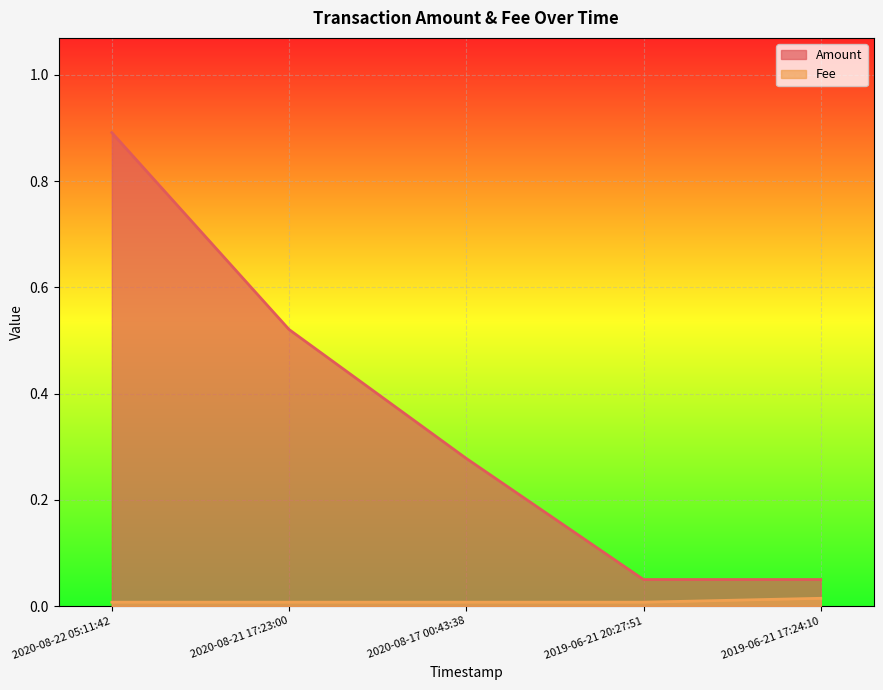

At which category does the chart reach its minimum across all series?

2020-08-22 05:11:42